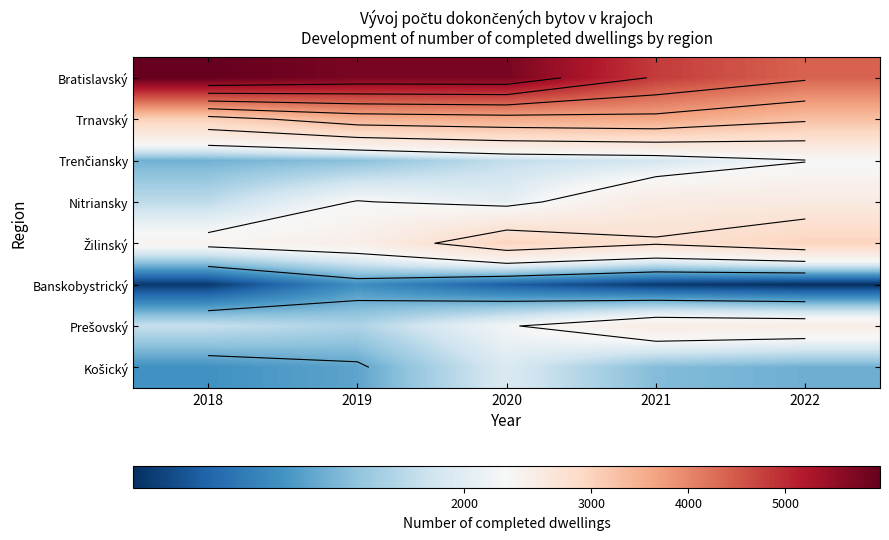

The Bratislavský series shows 5978 at 2018. True or false?

True